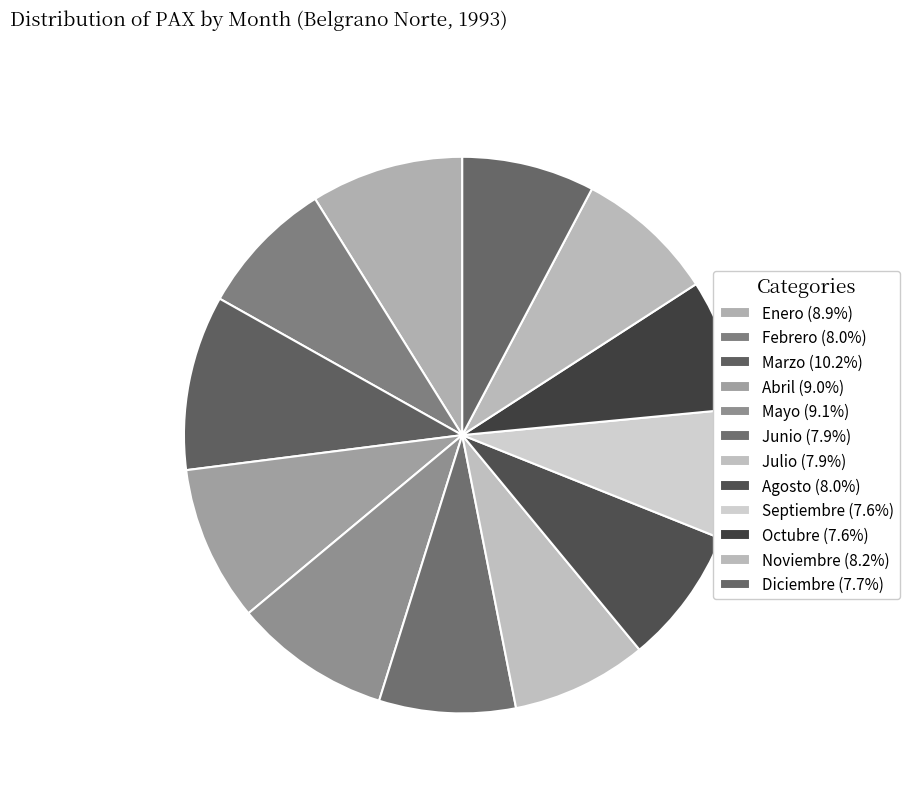

To the nearest percent, what is the difference between the largest and smallest slice percentages?

3%